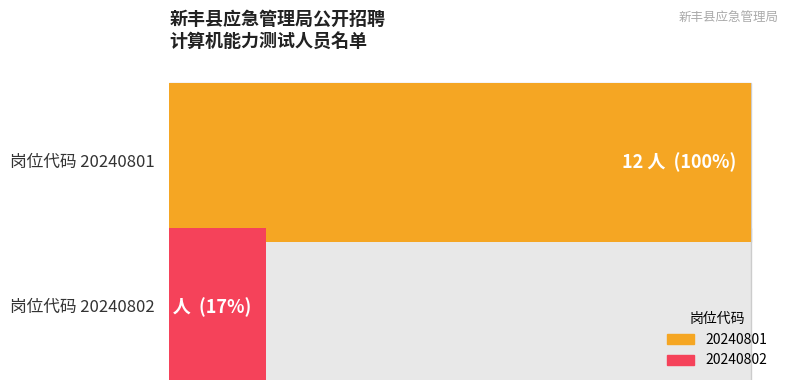

Is the value of 20240801 at 20240801 greater than the value of 20240802 at 20240801?

Yes